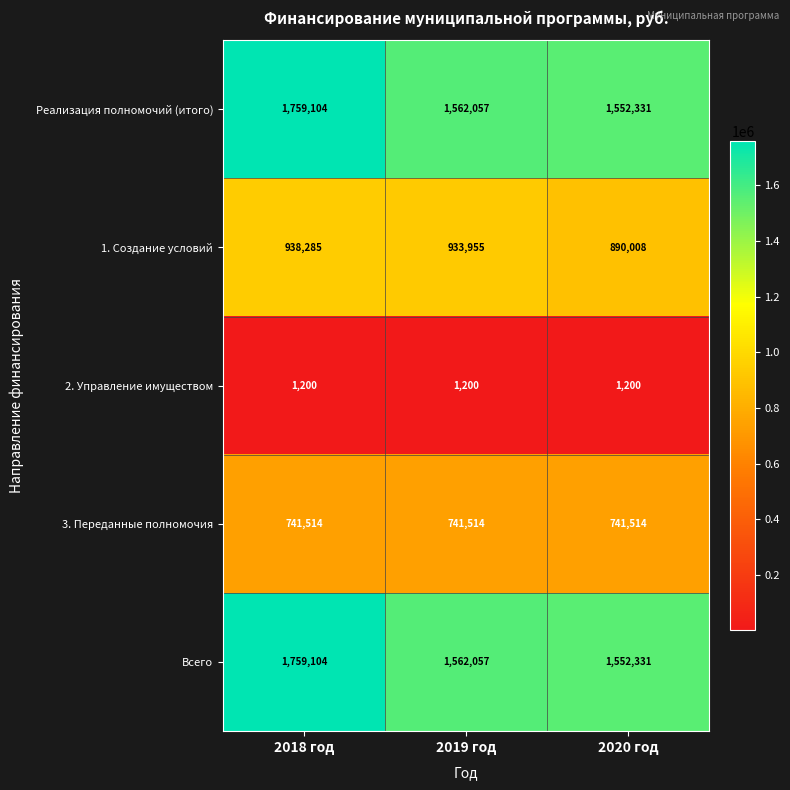

The value of 2. Управление имуществом at 2020 год is 1970. True or false?

False